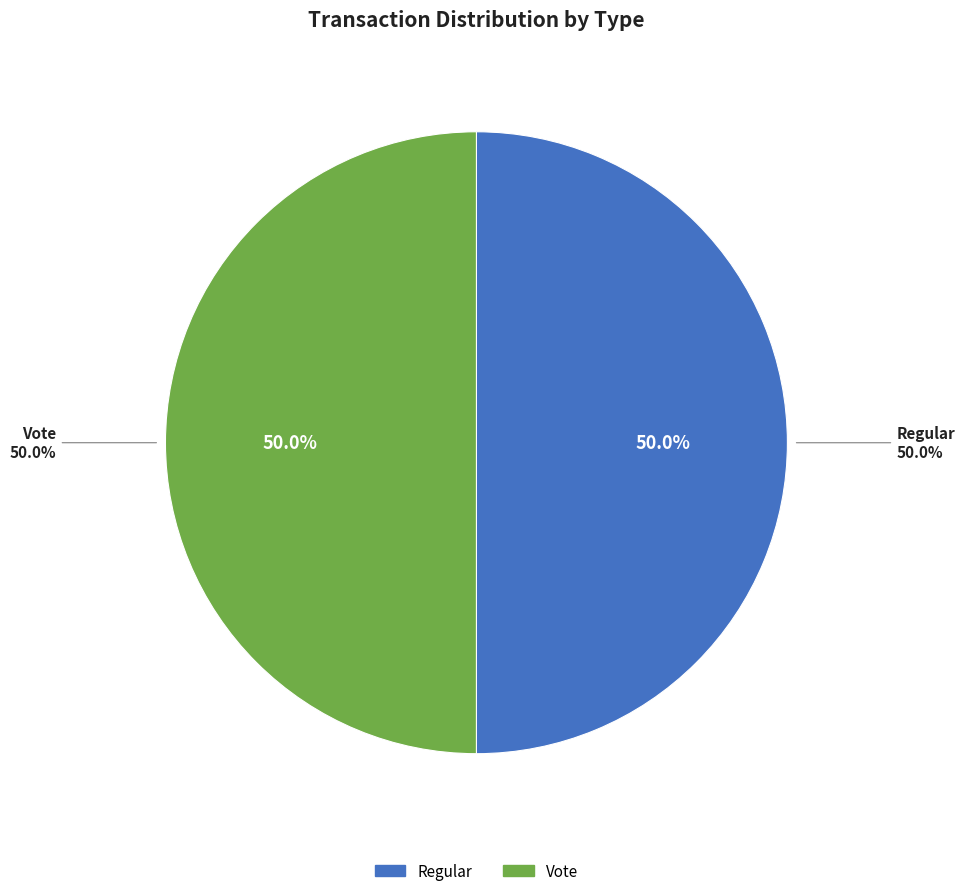

What is the majority slice?

Regular